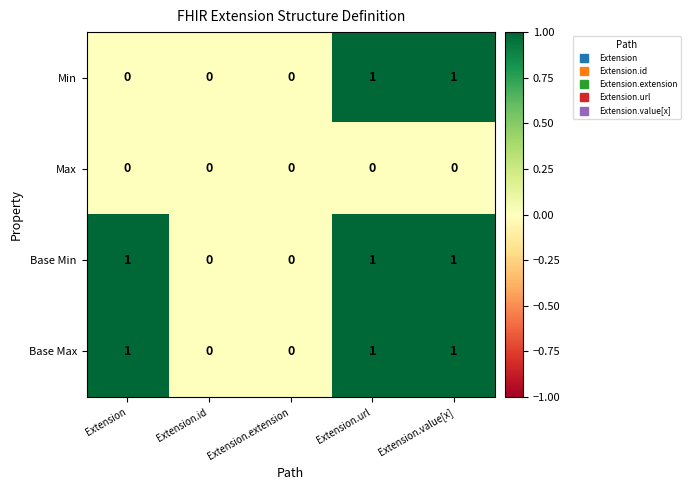

Reading left to right, extract all data points from this chart.

Min: Extension=0	Extension.id=0	Extension.extension=0	Extension.url=1	Extension.value[x]=1
Max: Extension=0	Extension.id=0	Extension.extension=0	Extension.url=0	Extension.value[x]=0
Base Min: Extension=1	Extension.id=0	Extension.extension=0	Extension.url=1	Extension.value[x]=1
Base Max: Extension=1	Extension.id=0	Extension.extension=0	Extension.url=1	Extension.value[x]=1